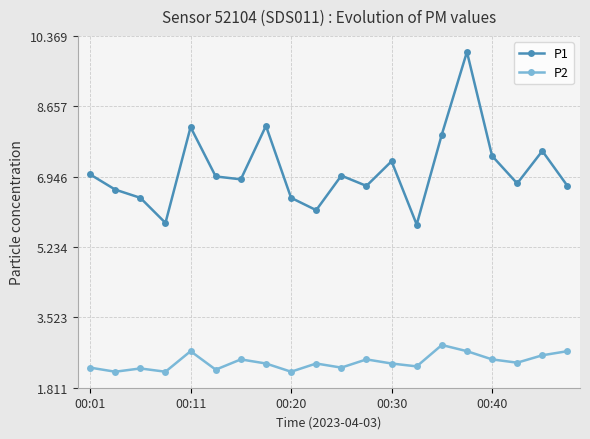

What is the maximum value shown in the chart?

10.0